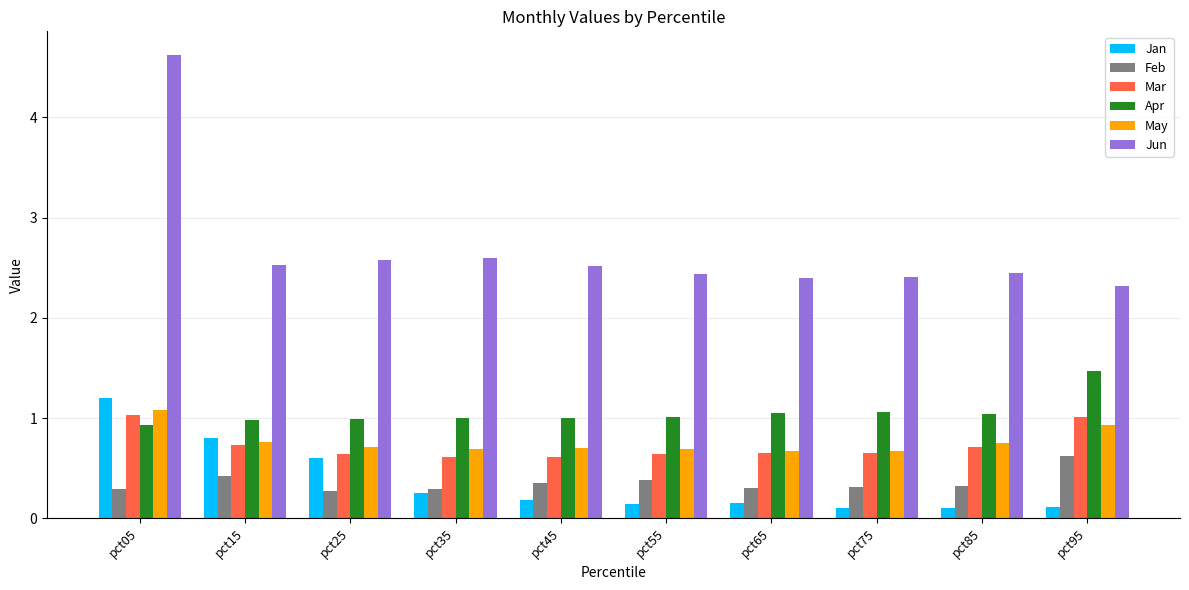

The value of Jan at pct55 is 0.1. True or false?

True